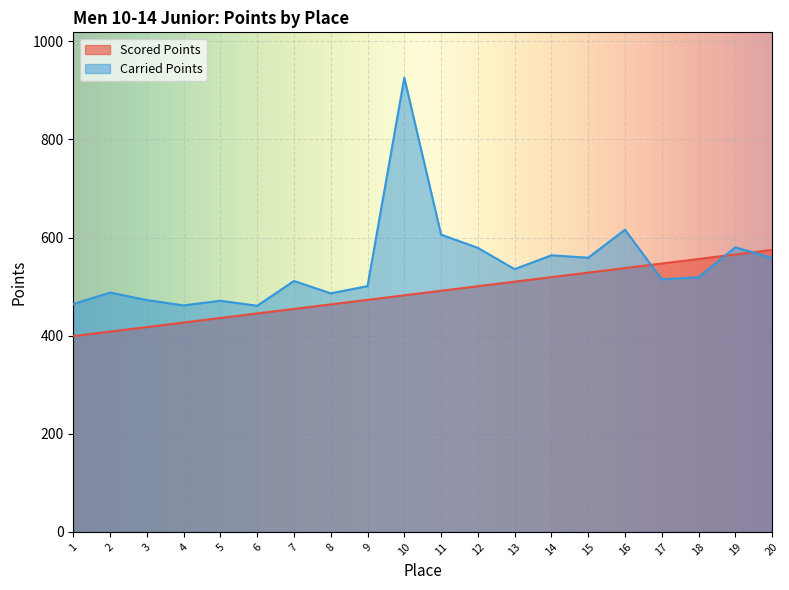

What is the difference between the Carried Points values at 2 and 13?

47.8